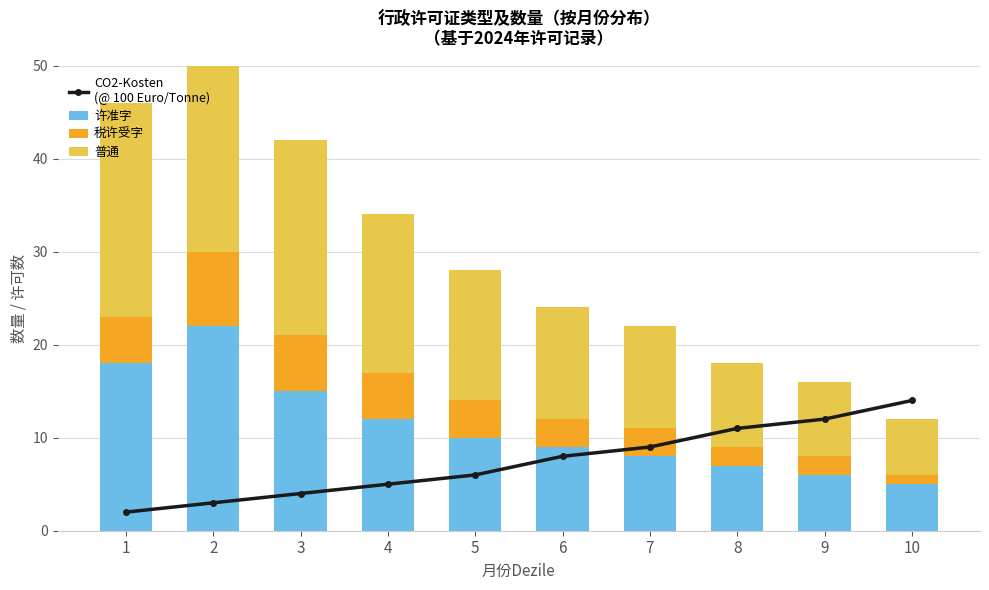

The value of CO2-Kosten
(@ 100 Euro/Tonne) at 9 is 3. True or false?

False